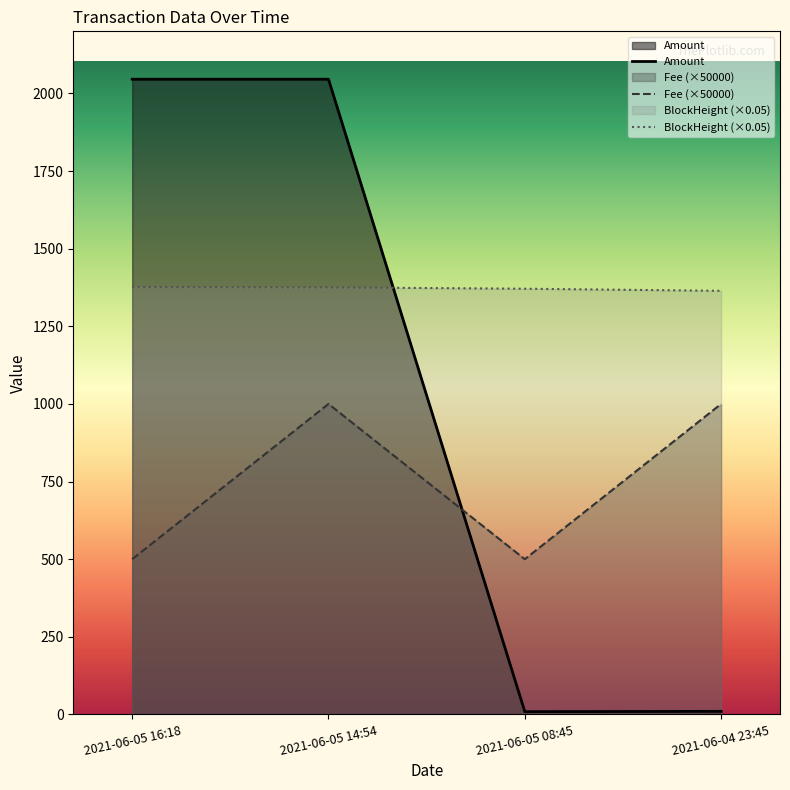

At which category does the chart reach its minimum across all series?

2021-06-05 08:45